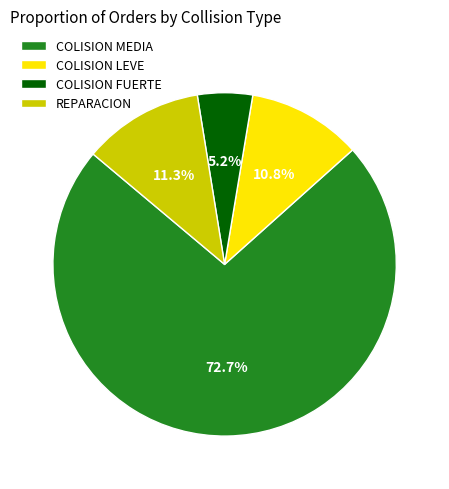

What portion of the pie excludes COLISION MEDIA?

27.3%